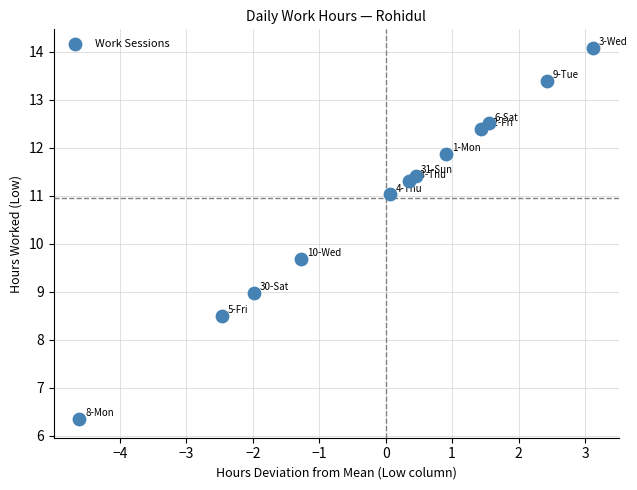

What Y value in the scatter plot is closest to 10?

9.7